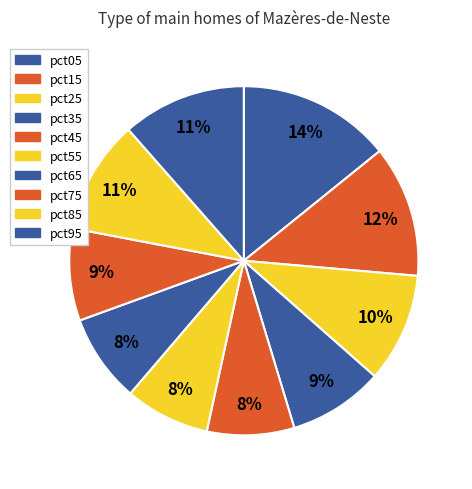

Combined, do pct35 and pct65 account for over 50%?

No